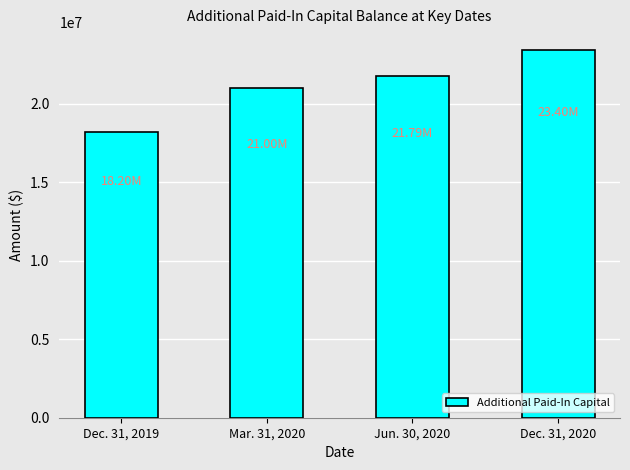

Rank the categories by value from highest to lowest.

Dec. 31, 2020, Jun. 30, 2020, Mar. 31, 2020, Dec. 31, 2019